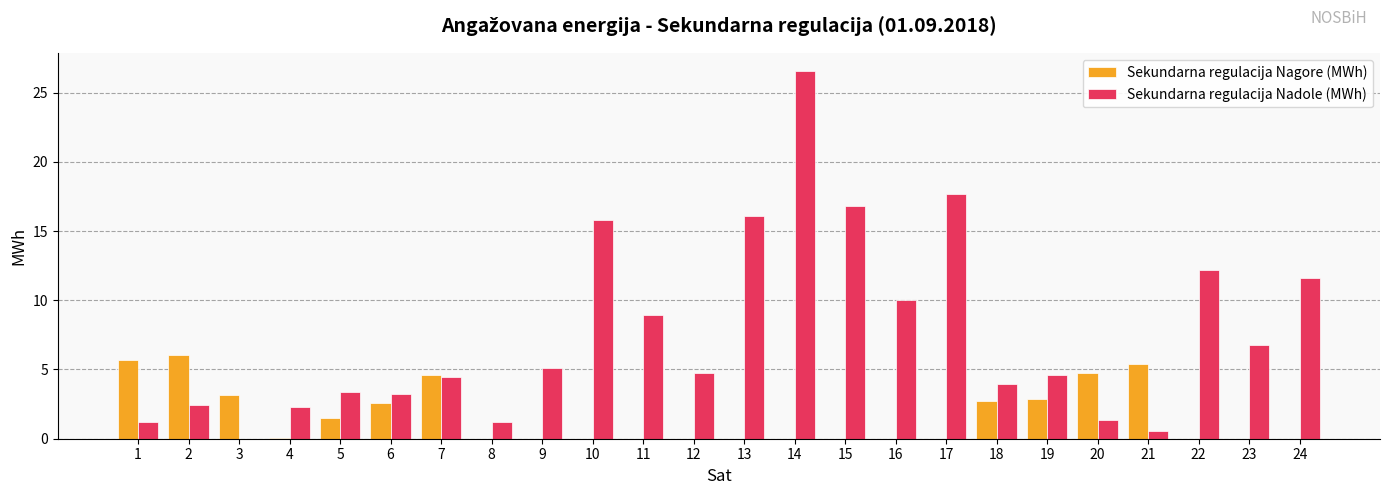

Which series has the largest range (max minus min)?

Sekundarna regulacija Nadole (MWh)